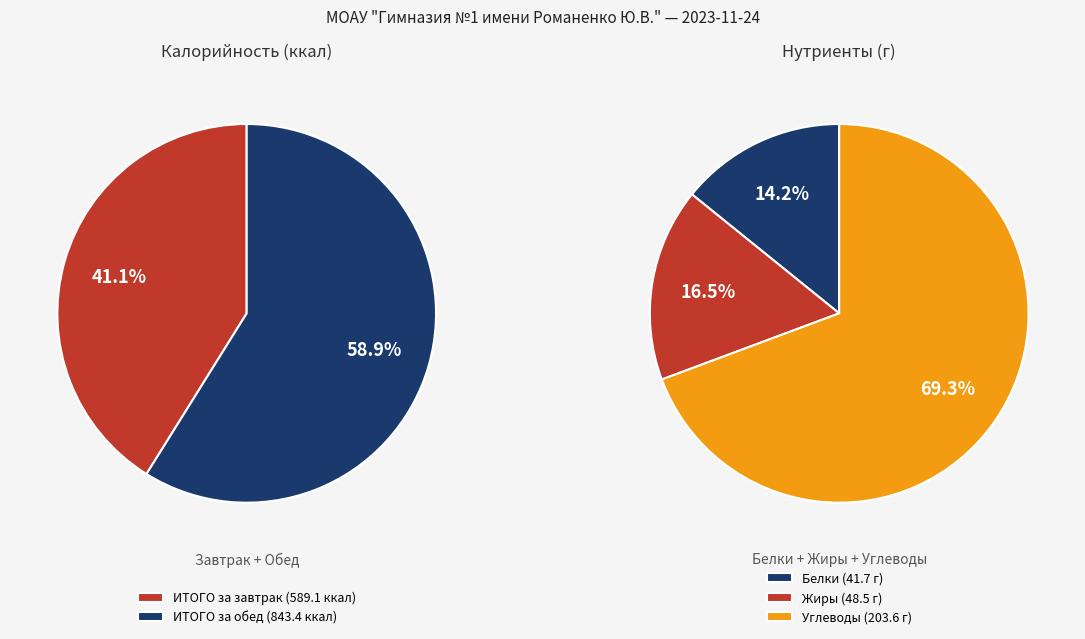

To the nearest percent, what is the difference between the ИТОГО за обед and ИТОГО за завтрак slice percentages?

18%